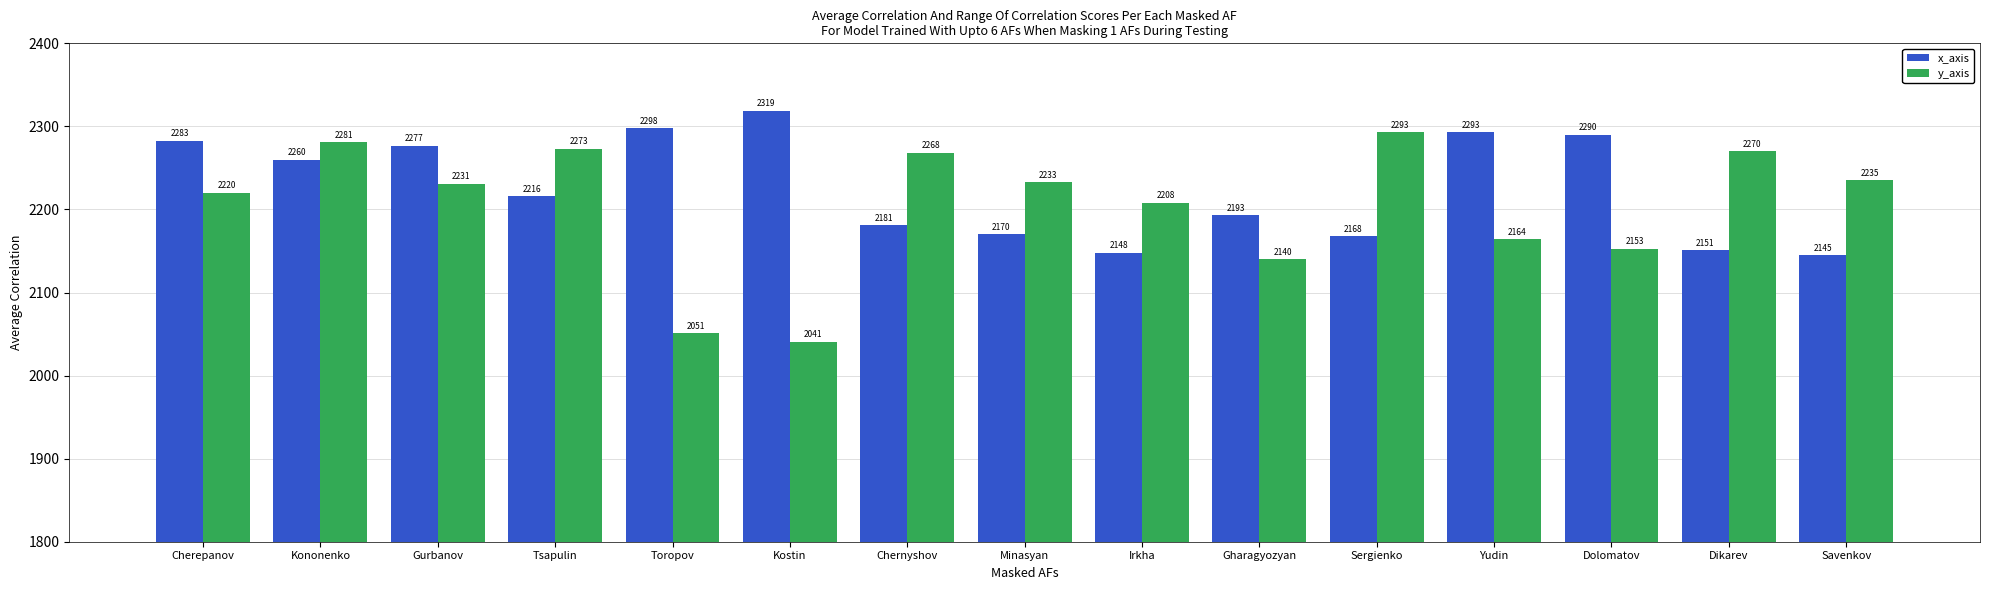

Reading left to right, extract all data points from this chart.

x_axis: Cherepanov=2283	Kononenko=2260	Gurbanov=2277	Tsapulin=2216	Toropov=2298	Kostin=2319	Chernyshov=2181	Minasyan=2170	Irkha=2148	Gharagyozyan=2193	Sergienko=2168	Yudin=2293	Dolomatov=2290	Dikarev=2151	Savenkov=2145
y_axis: Cherepanov=2220	Kononenko=2281	Gurbanov=2231	Tsapulin=2273	Toropov=2051	Kostin=2041	Chernyshov=2268	Minasyan=2233	Irkha=2208	Gharagyozyan=2140	Sergienko=2293	Yudin=2164	Dolomatov=2153	Dikarev=2270	Savenkov=2235